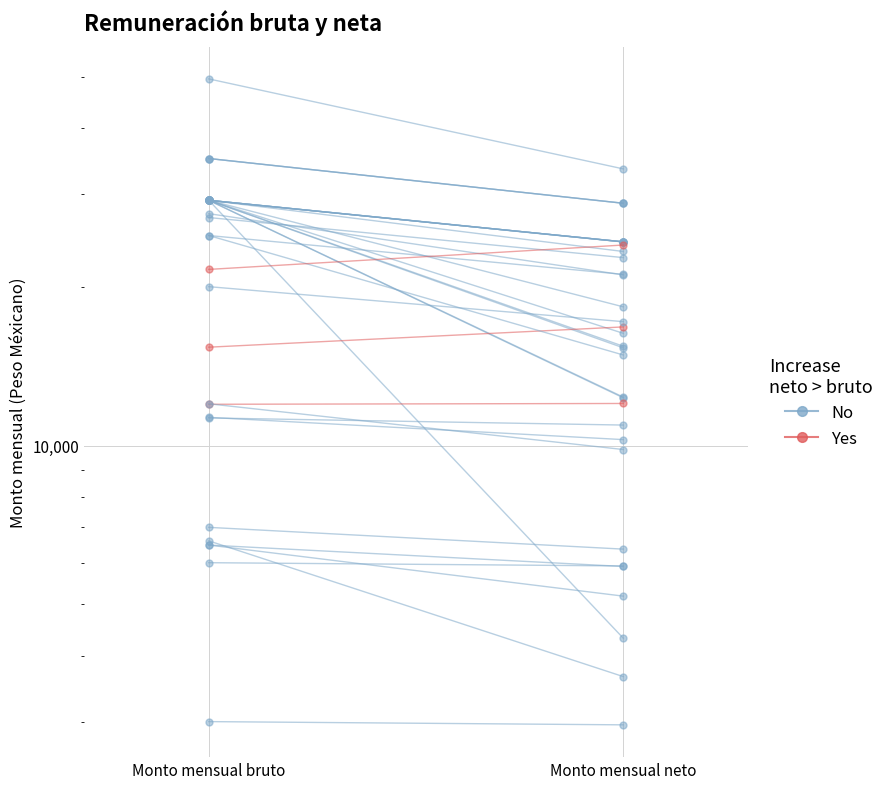

Where is Yes (neto > bruto) nearest to the value 11995?

Monto mensual bruto